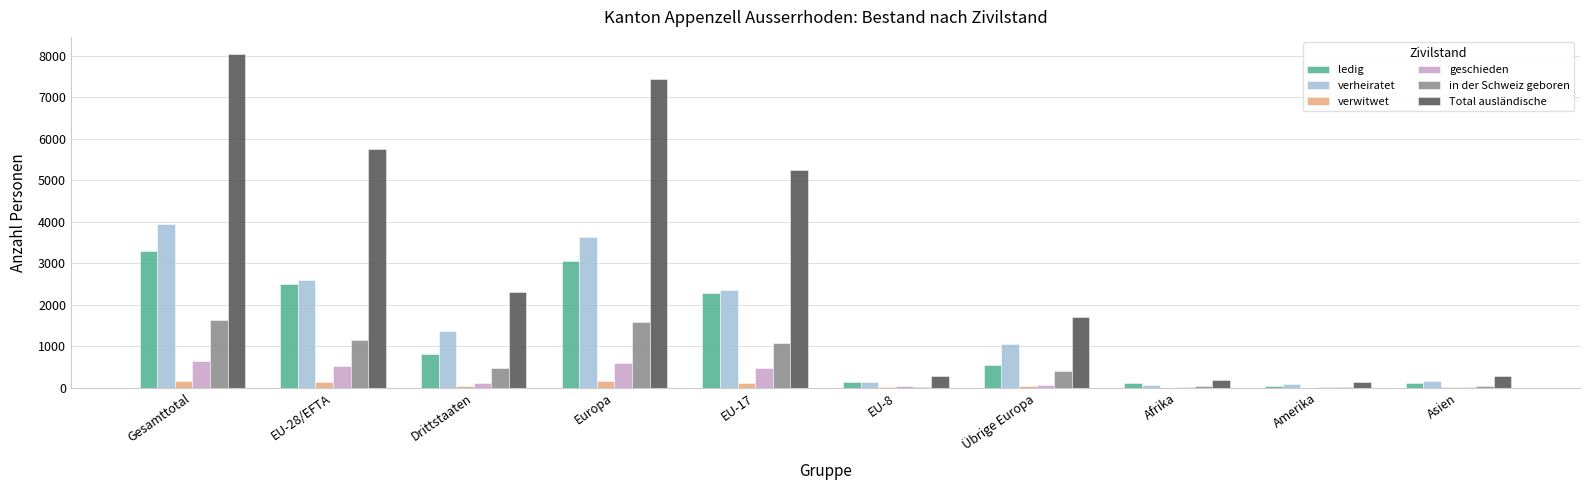

Is it true that Total ausländische equals 12277 at Europa?

False